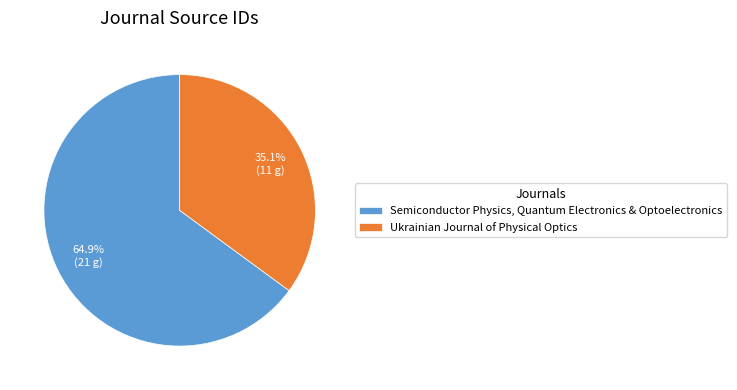

What percentage is the Ukrainian Journal of Physical Optics slice, to the nearest percent?

35%